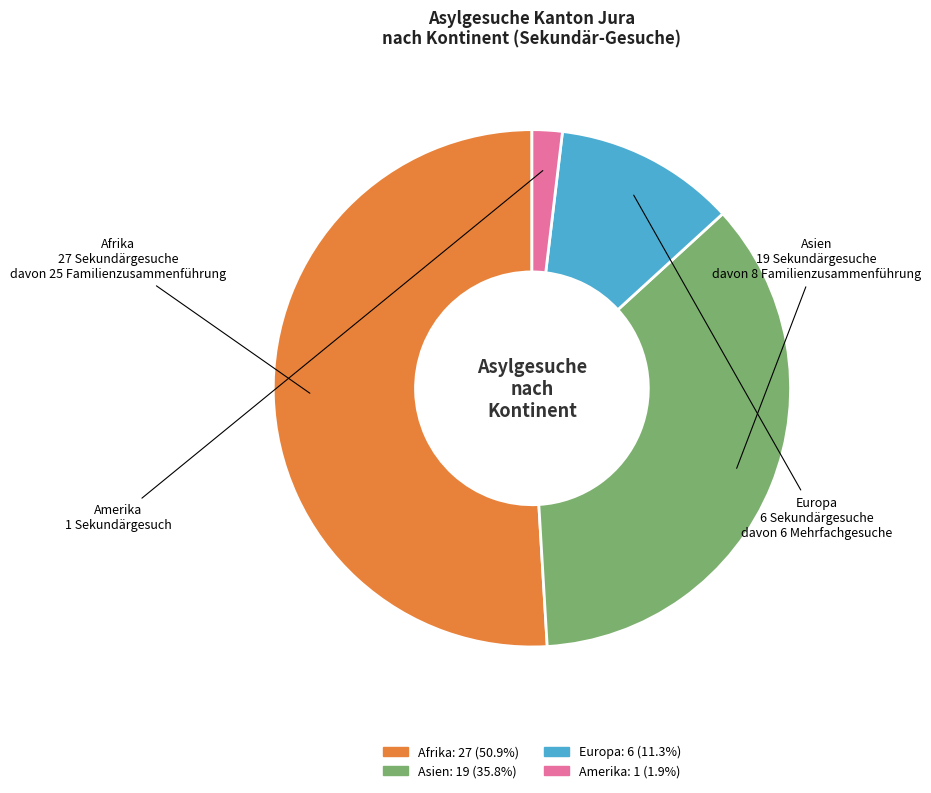

Is there a majority slice in this chart?

Yes